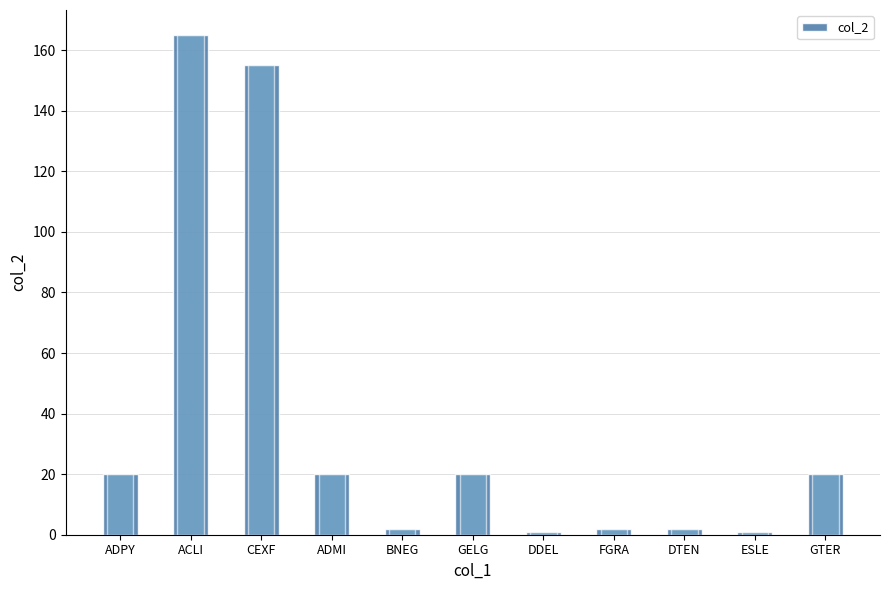

What is the difference between the maximum and minimum values?

164